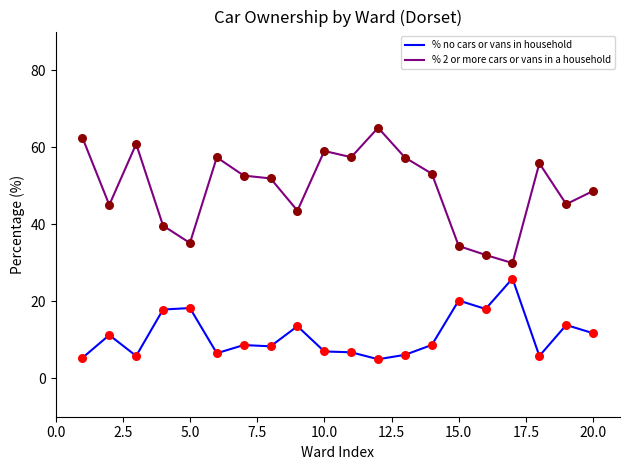

At how many categories does at least one series exceed 11?

20